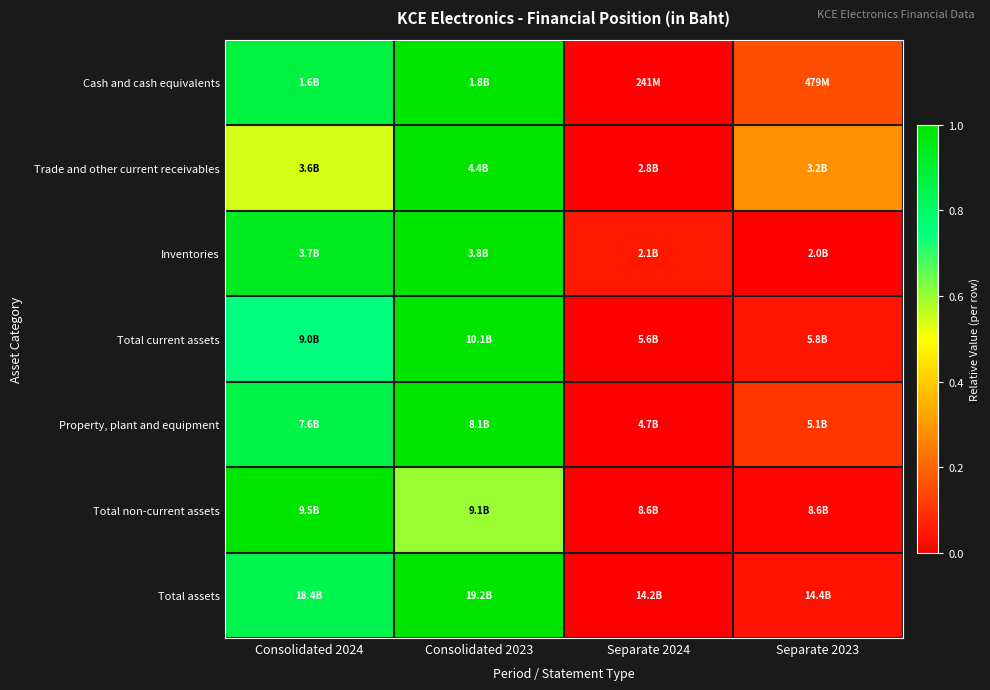

Between Consolidated 2024 and Consolidated 2023, which is larger?

Consolidated 2023